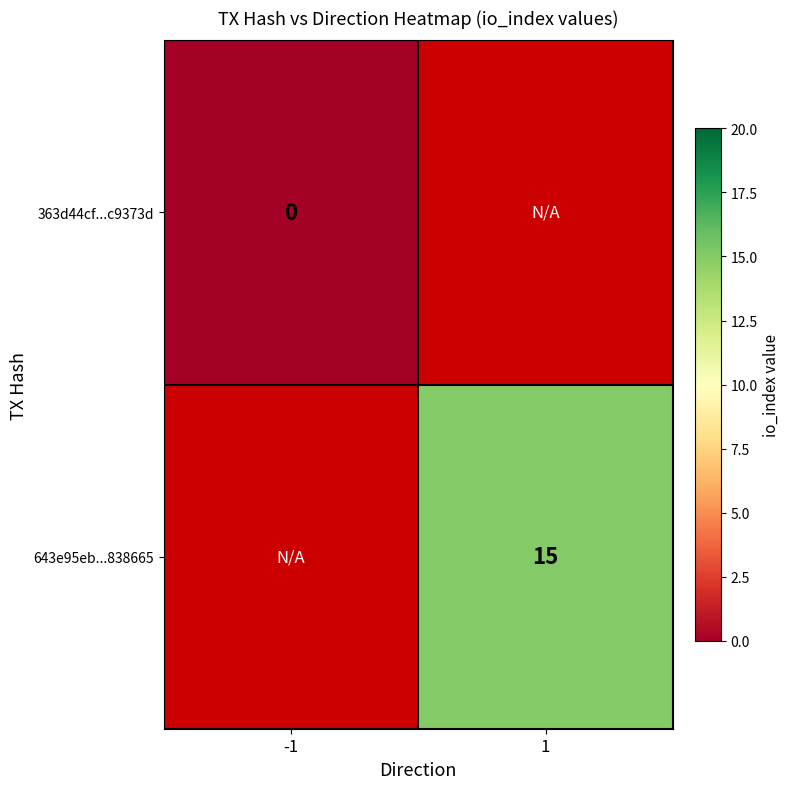

The value of 643e95eb...838665 at 1 is 15. True or false?

True